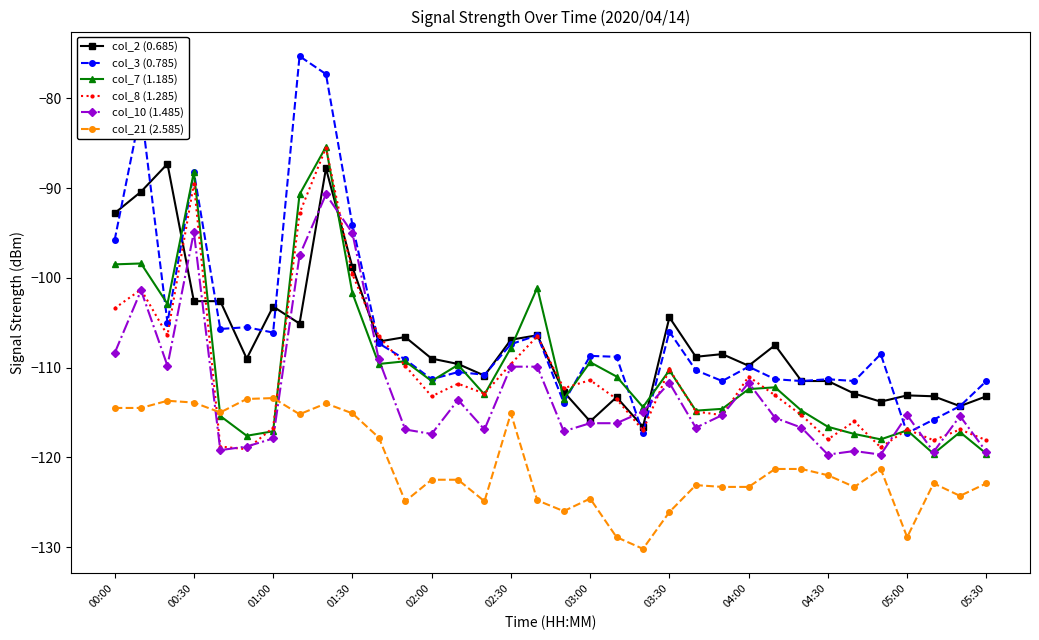

What is the lowest value of the col_2 (0.685) series?

-116.6